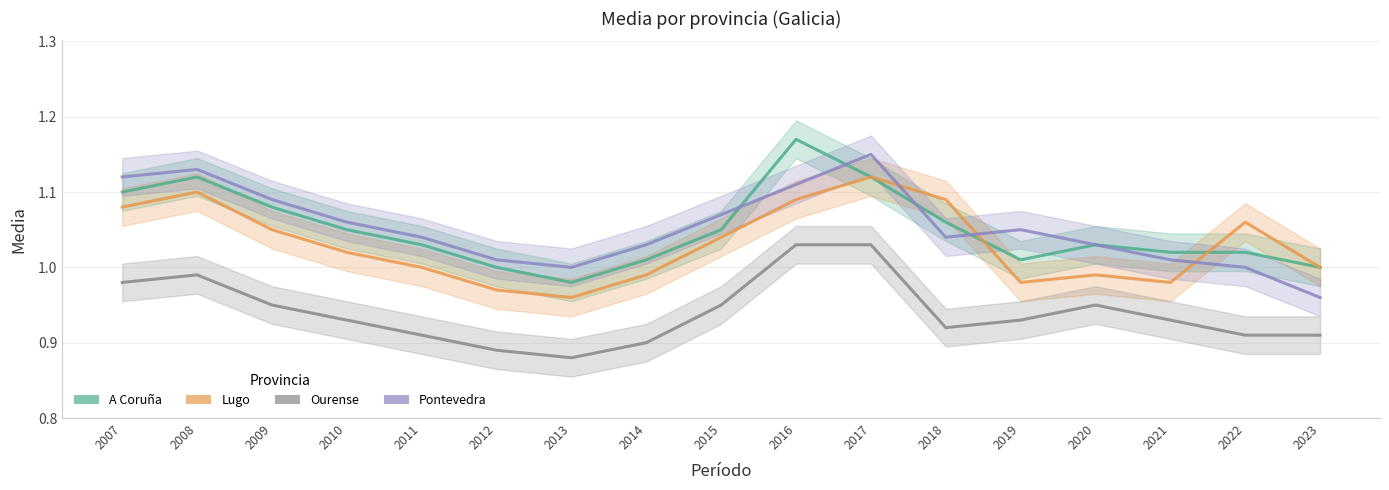

What is the maximum value for A Coruña?

1.2